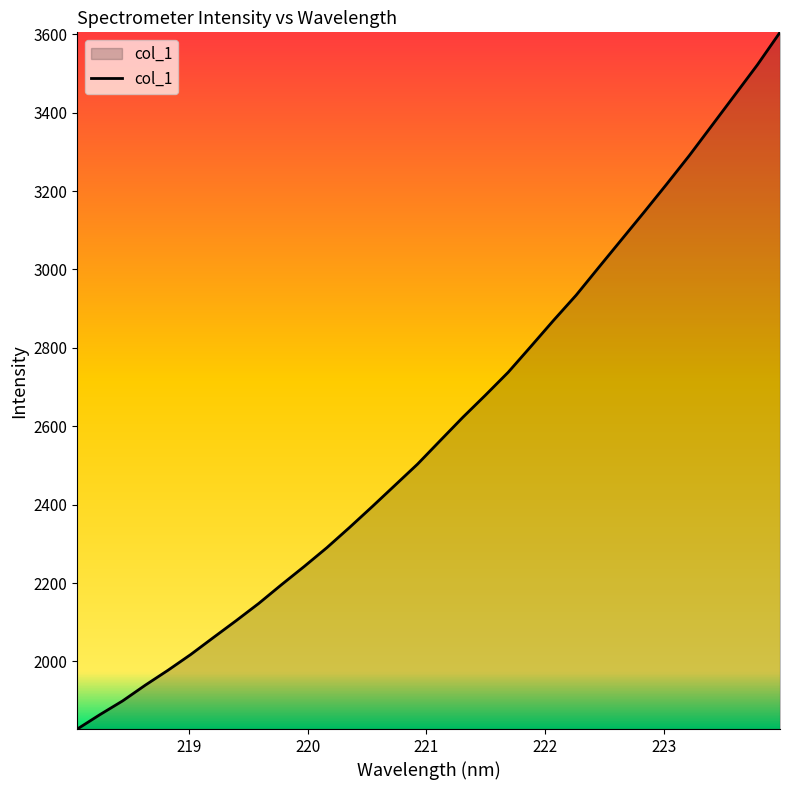

What is the smallest value displayed?

1827.5